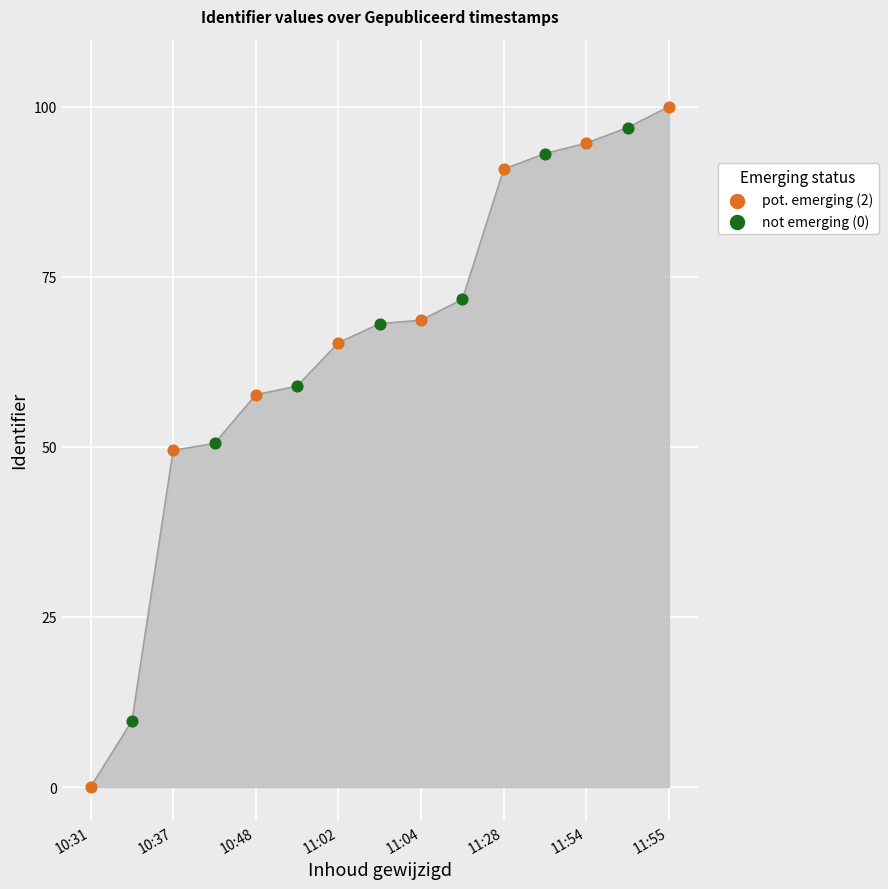

Which series has the widest spread of Y values?

pot. emerging (2)